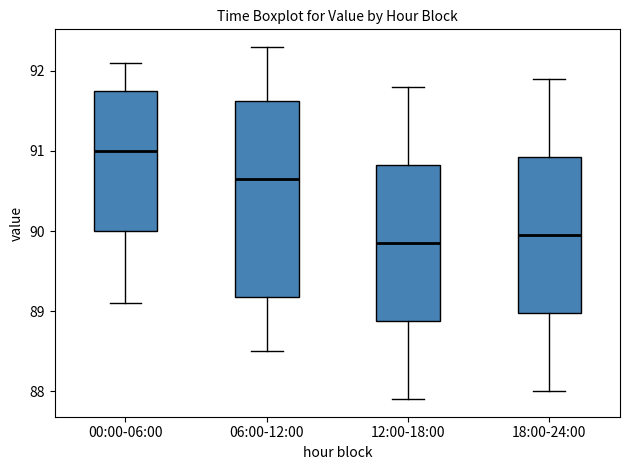

Where does the upper whisker of the box for 12:00-18:00 end on the y-axis? The values are not printed on the chart, so give them approximately, as read against the axis.

91.8